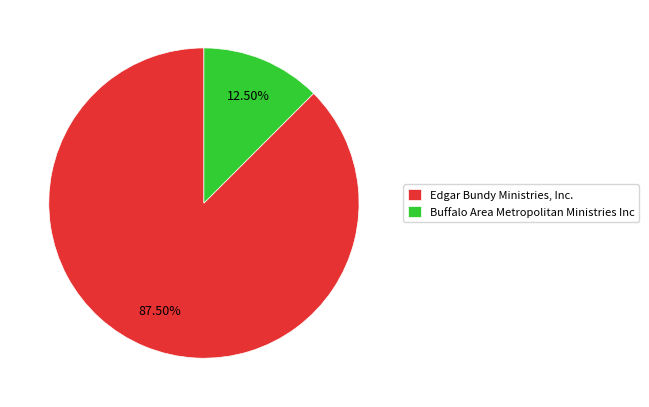

How many segments does this pie chart have?

2